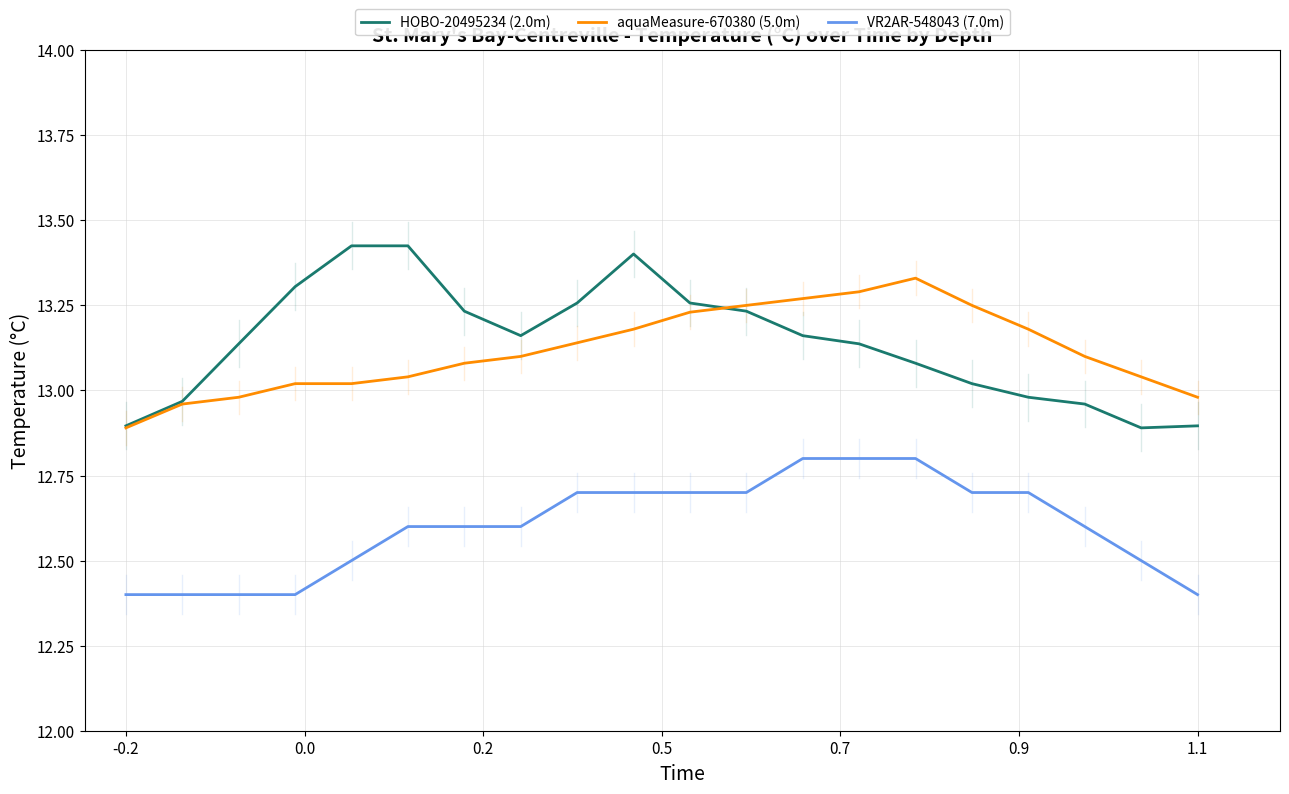

List the series in order of their peak value, lowest first.

VR2AR-548043 (7.0m), aquaMeasure-670380 (5.0m), HOBO-20495234 (2.0m)